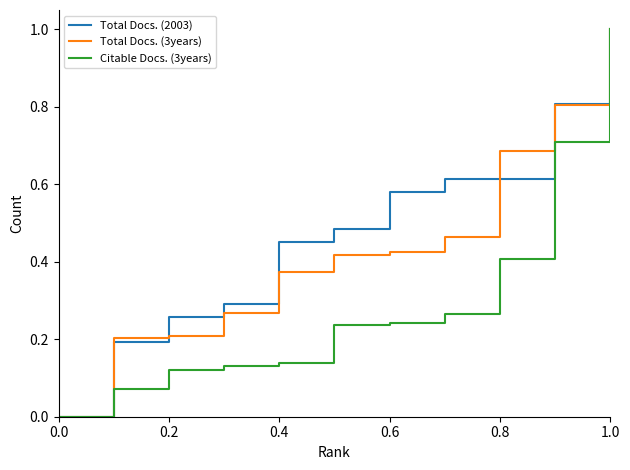

What is the greatest value displayed?

1.0